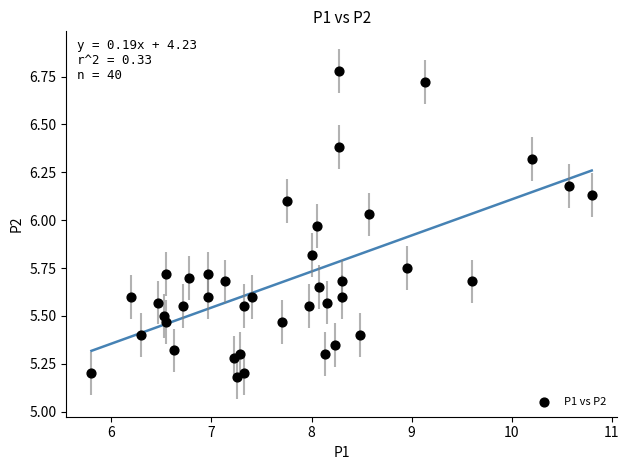

What is the range of X values (max minus min)?

5.0